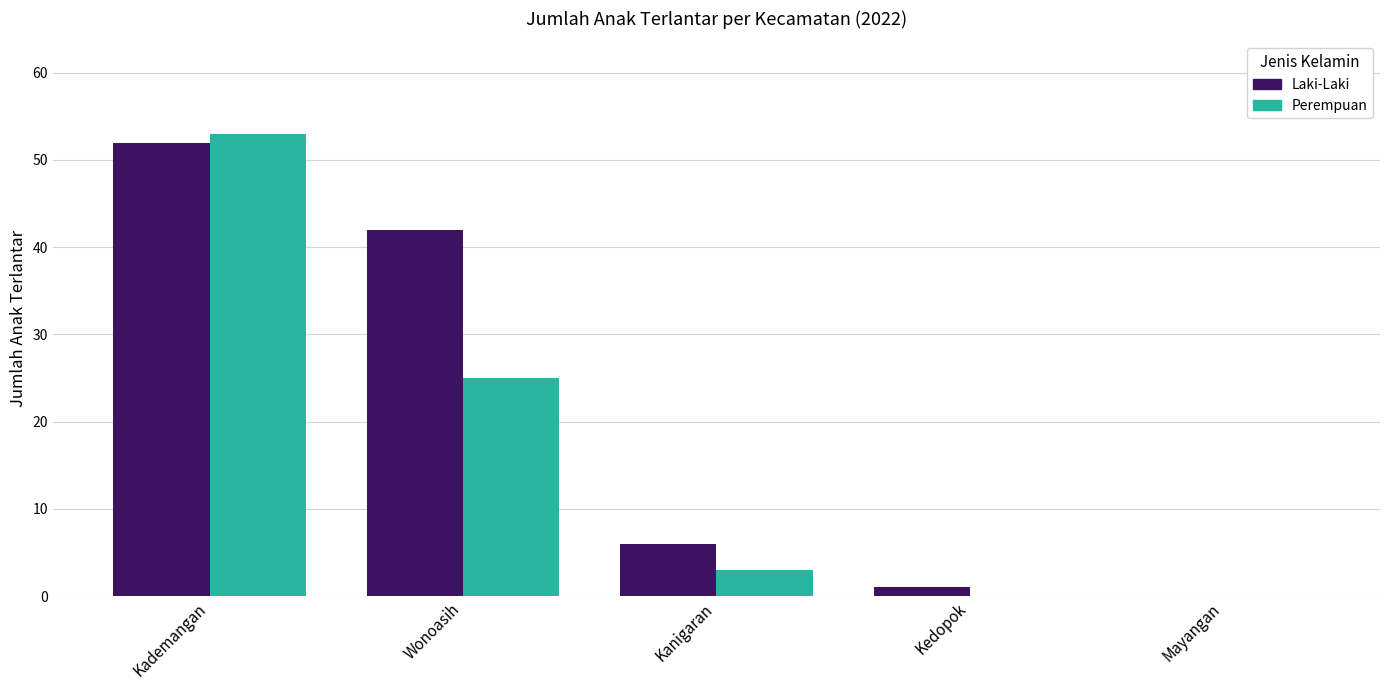

At which category is the sum across all series the highest?

Kademangan